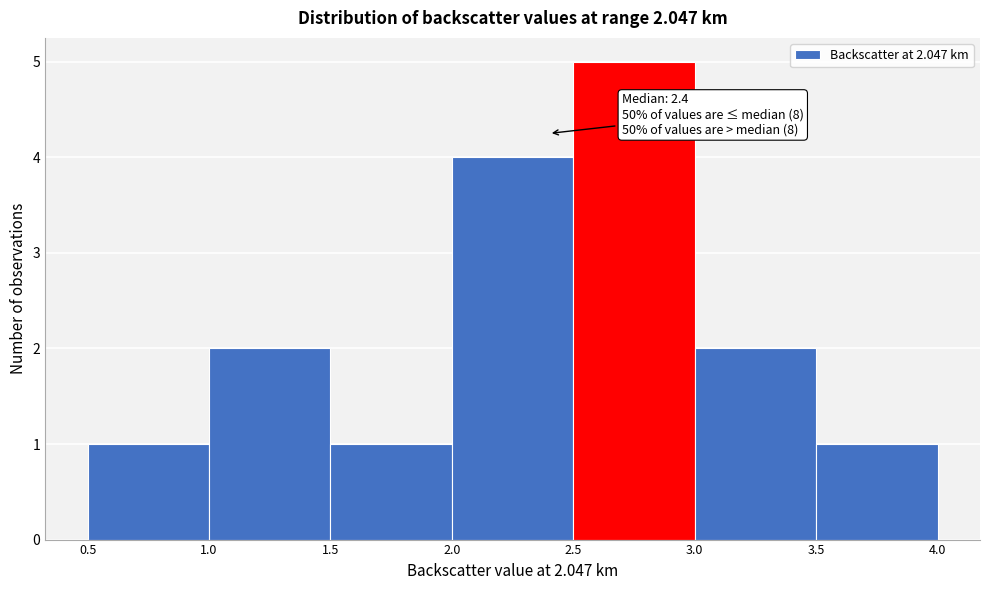

Over which range of the x-axis is the bar tallest?

2.5 to 3.0